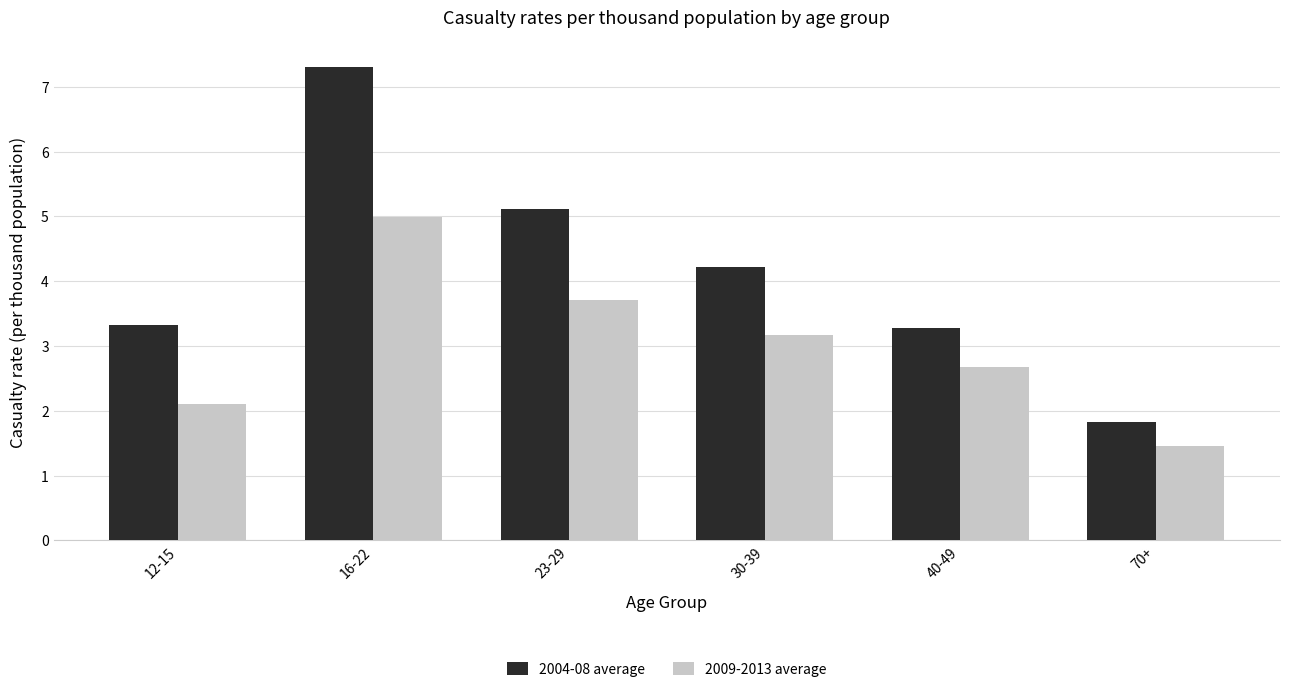

What is the total value across all series at 16-22?

12.3